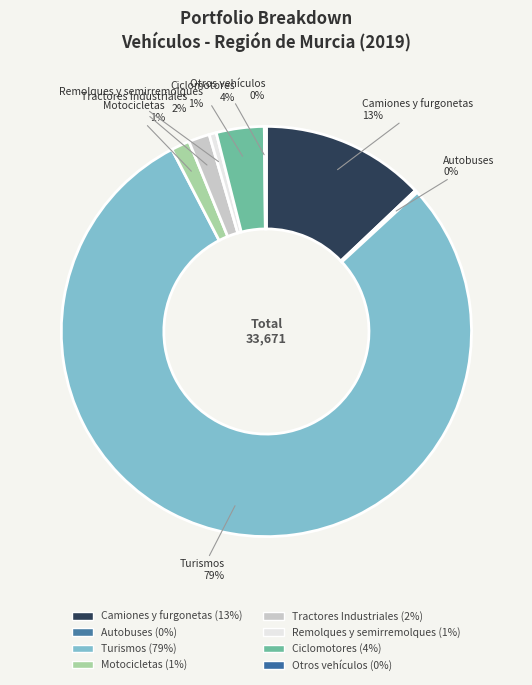

How many slices are in this pie chart?

8